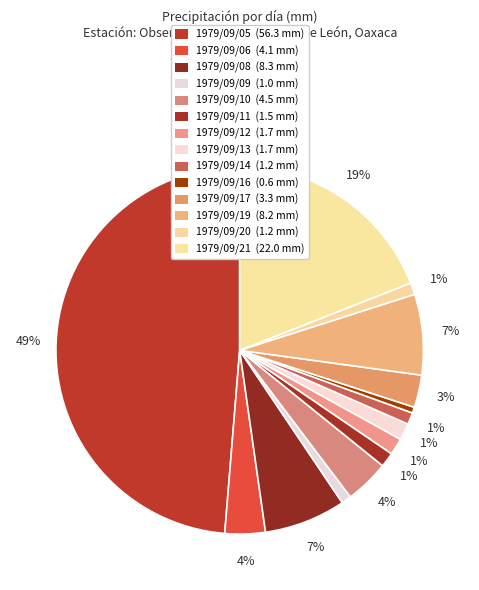

To the nearest percent, what is the difference between the largest and smallest slice percentages?

48%